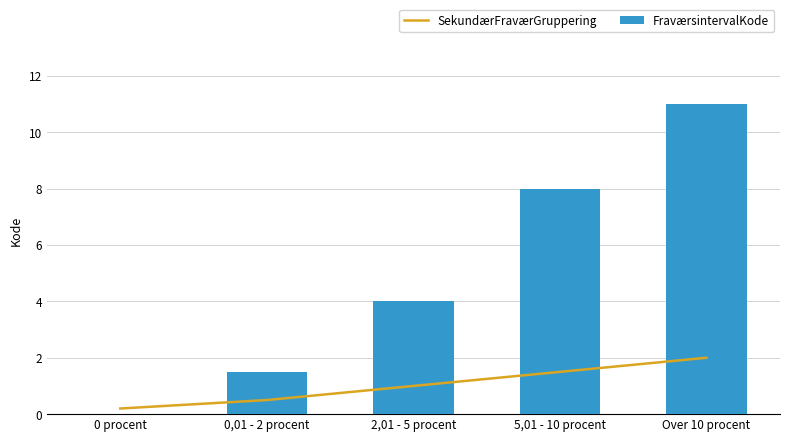

Reading left to right, list all the values displayed in this chart.

SekundærFraværGruppering: 0 procent=0.2	0,01 - 2 procent=0.5	2,01 - 5 procent=1.0	5,01 - 10 procent=1.5	Over 10 procent=2.0
FraværsintervalKode: 0 procent=0.0	0,01 - 2 procent=1.5	2,01 - 5 procent=4.0	5,01 - 10 procent=8.0	Over 10 procent=11.0